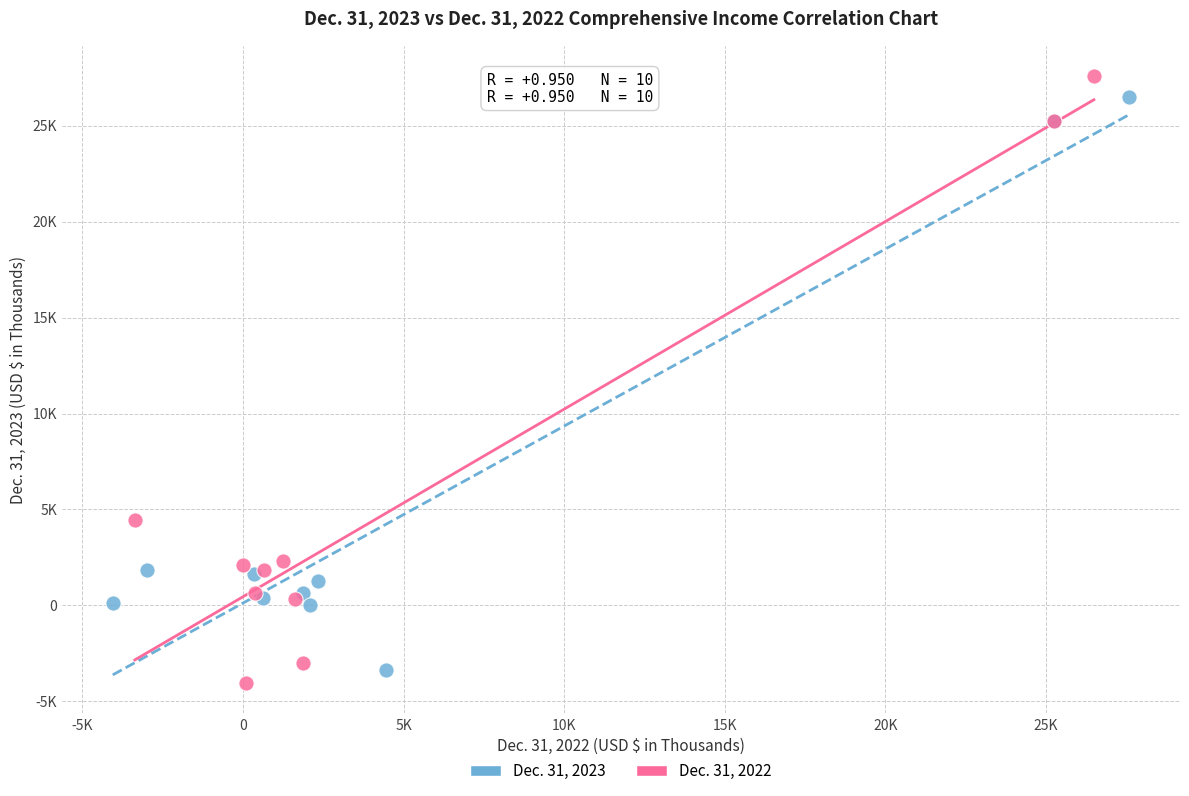

What are all the series names shown in the legend?

Dec. 31, 2023, Dec. 31, 2022